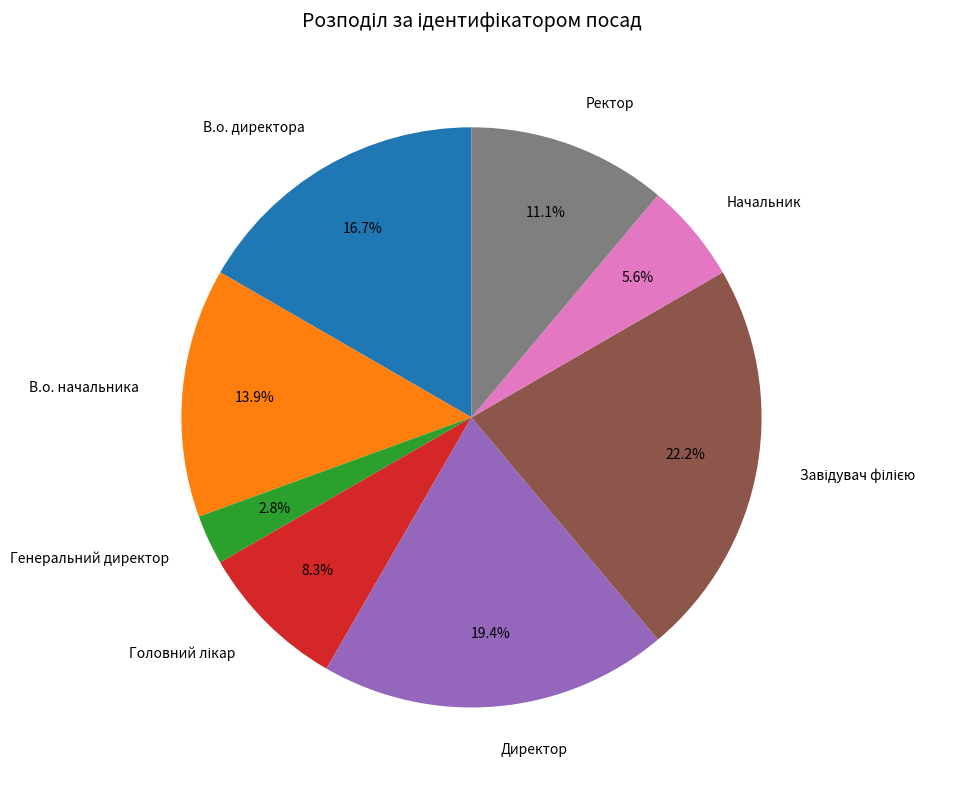

Does any single category account for the majority?

No